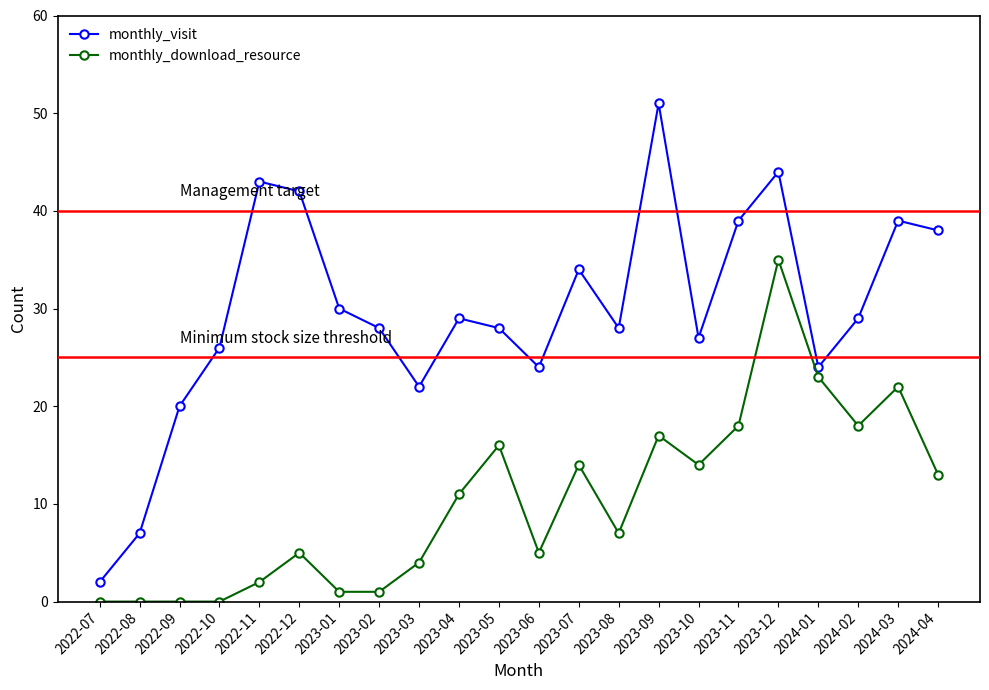

At which label does monthly_visit reach its peak?

2023-09